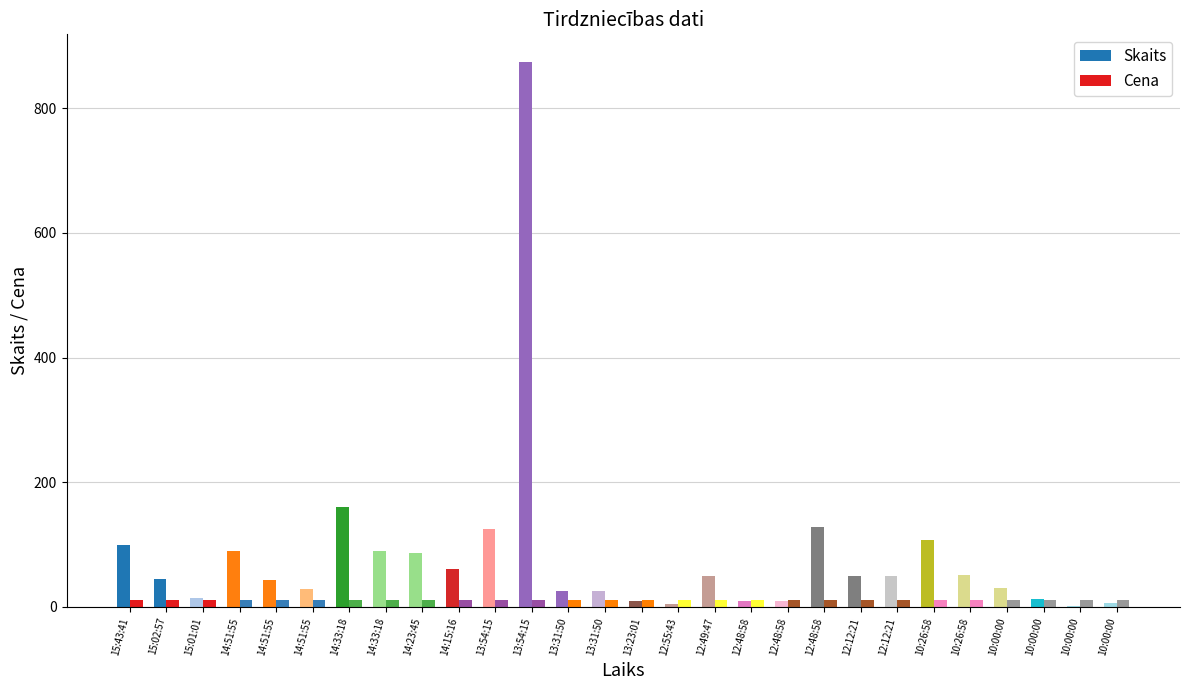

How many groups of bars are there?

28